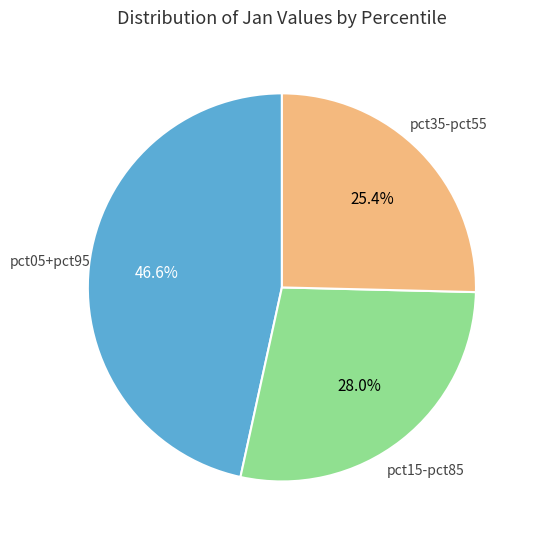

Is there any slice that represents more than half of the pie?

No